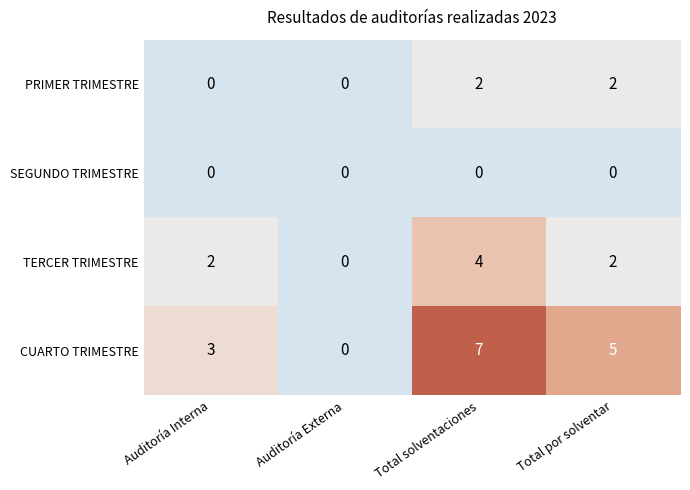

Reading right to left, transcribe all the data shown in this chart.

PRIMER TRIMESTRE: 2	2	0	0
SEGUNDO TRIMESTRE: 0	0	0	0
TERCER TRIMESTRE: 2	4	0	2
CUARTO TRIMESTRE: 5	7	0	3